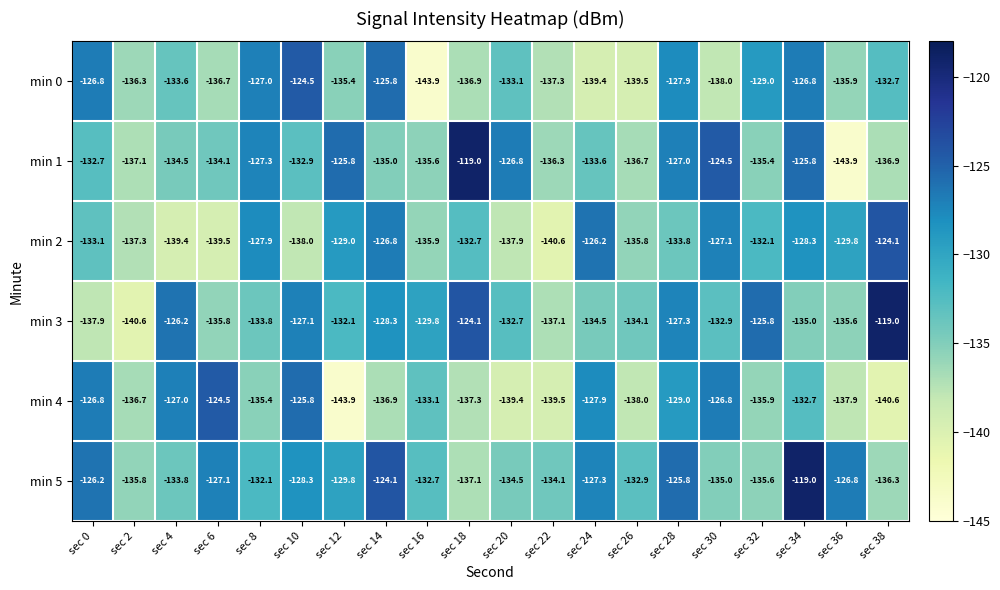

What is the average value of the min 4 series?

-133.8